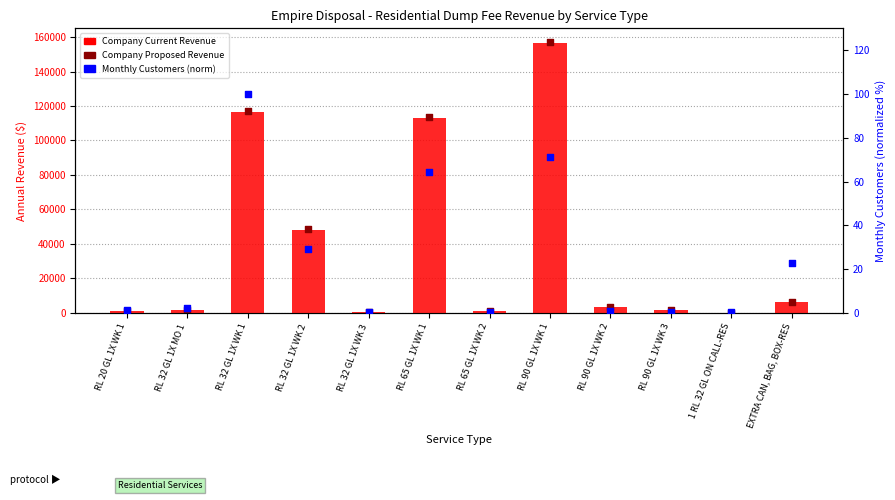

What is the total value across all series at 1 RL 32 GL ON CALL-RES?

240.5